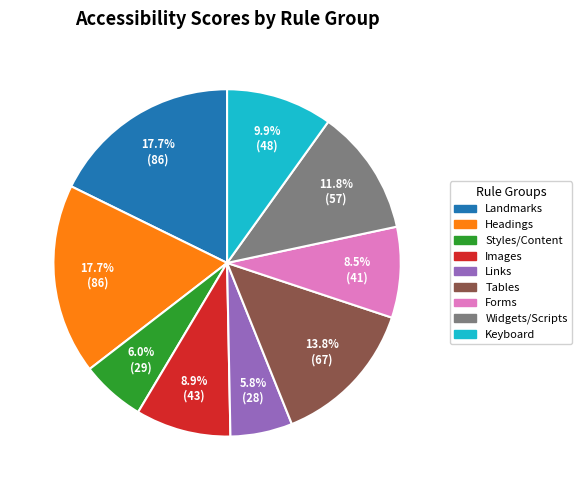

Is there a majority slice in this chart?

No